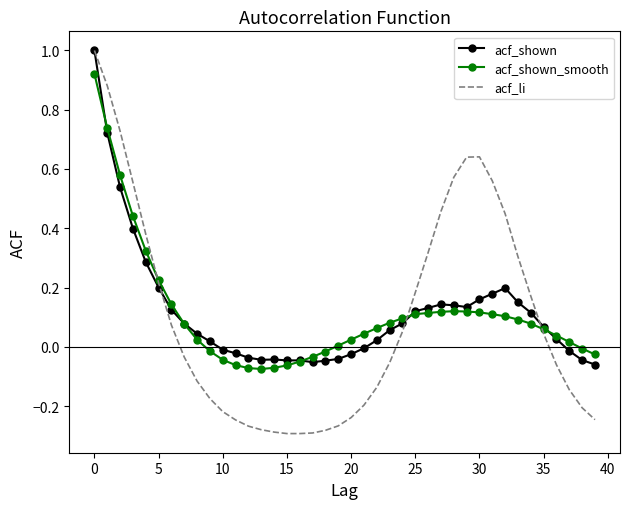

Which series has the widest spread of values?

acf_li